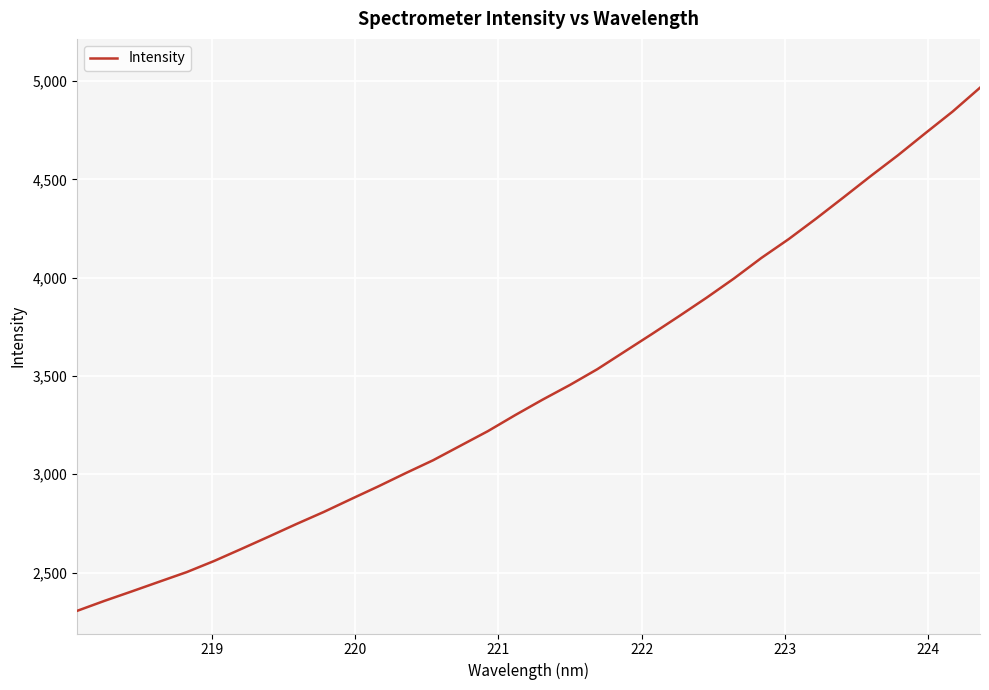

What is the greatest value displayed?

4966.3